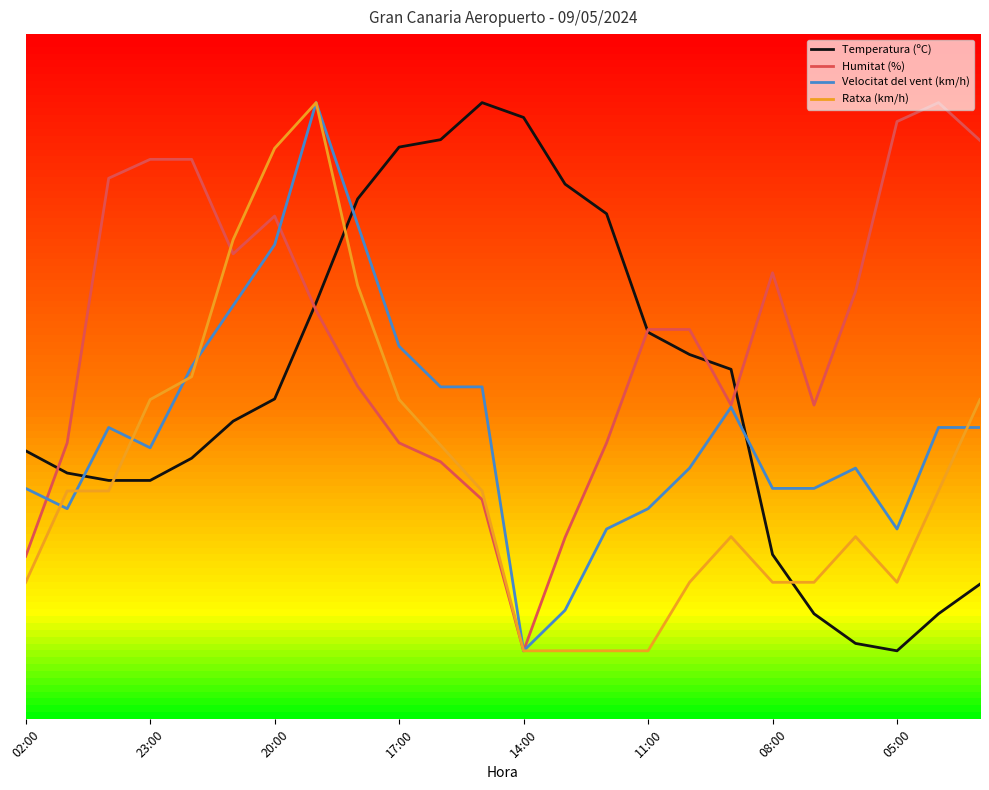

At which label does Humitat (%) reach its minimum?

14:00